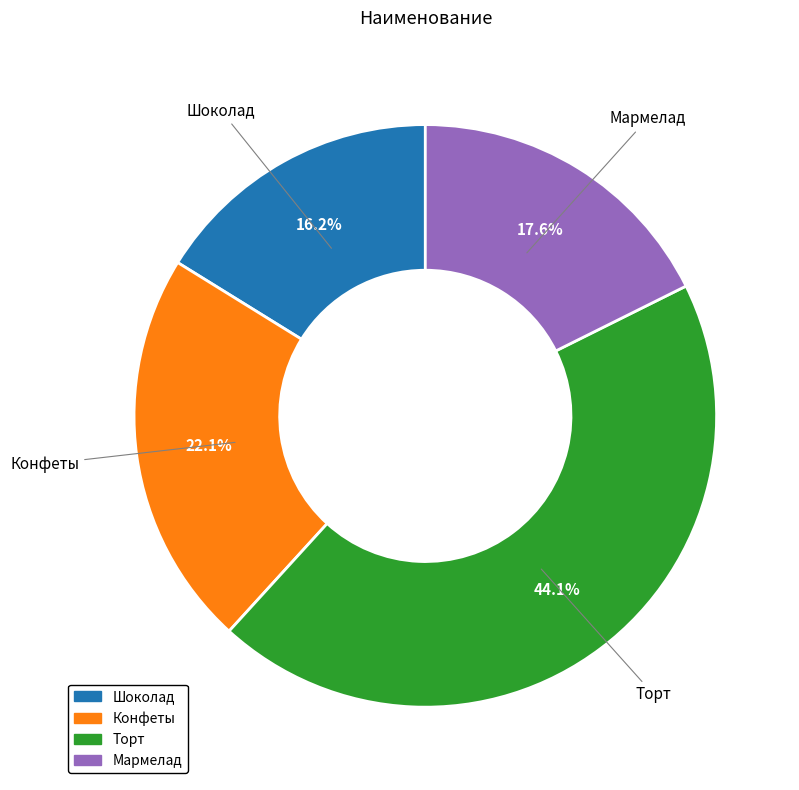

How many segments does this pie chart have?

4